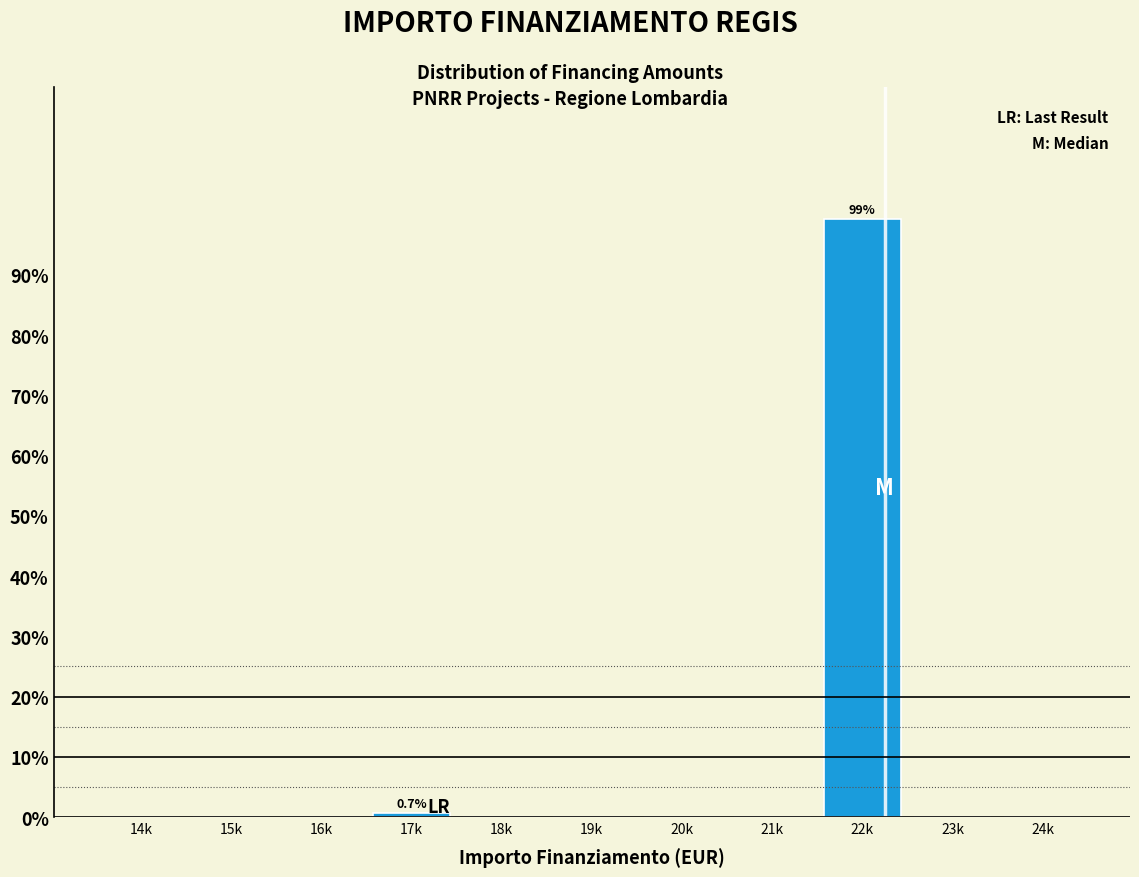

Reading right to left, what are all the values shown in this chart?

24k=0.0	23k=0.0	22k=99.3	21k=0.0	20k=0.0	19k=0.0	18k=0.0	17k=0.7	16k=0.0	15k=0.0	14k=0.0